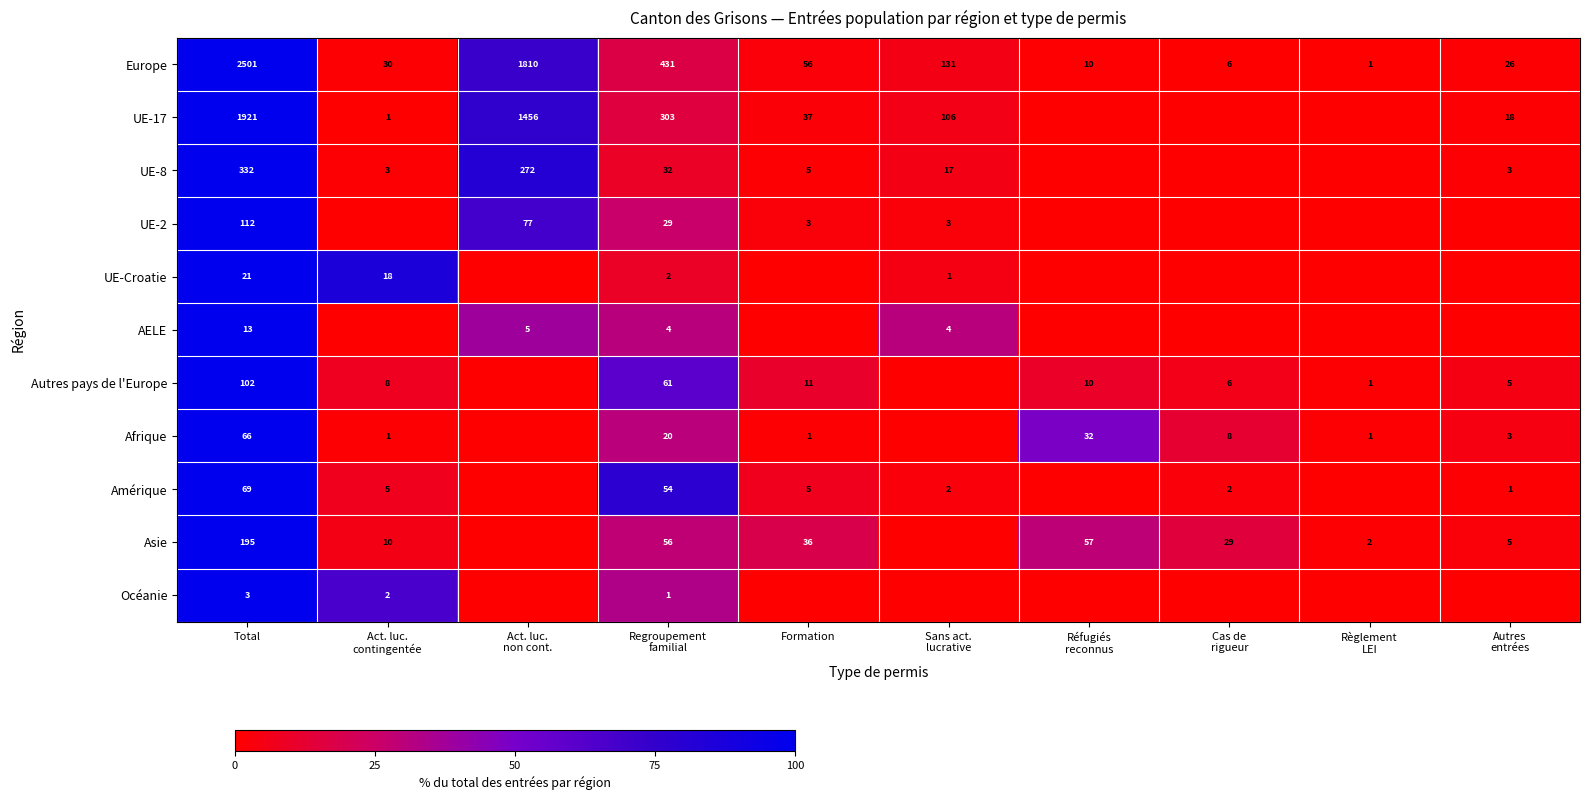

What is the difference between the maximum and second lowest values in the Europe series?

2495